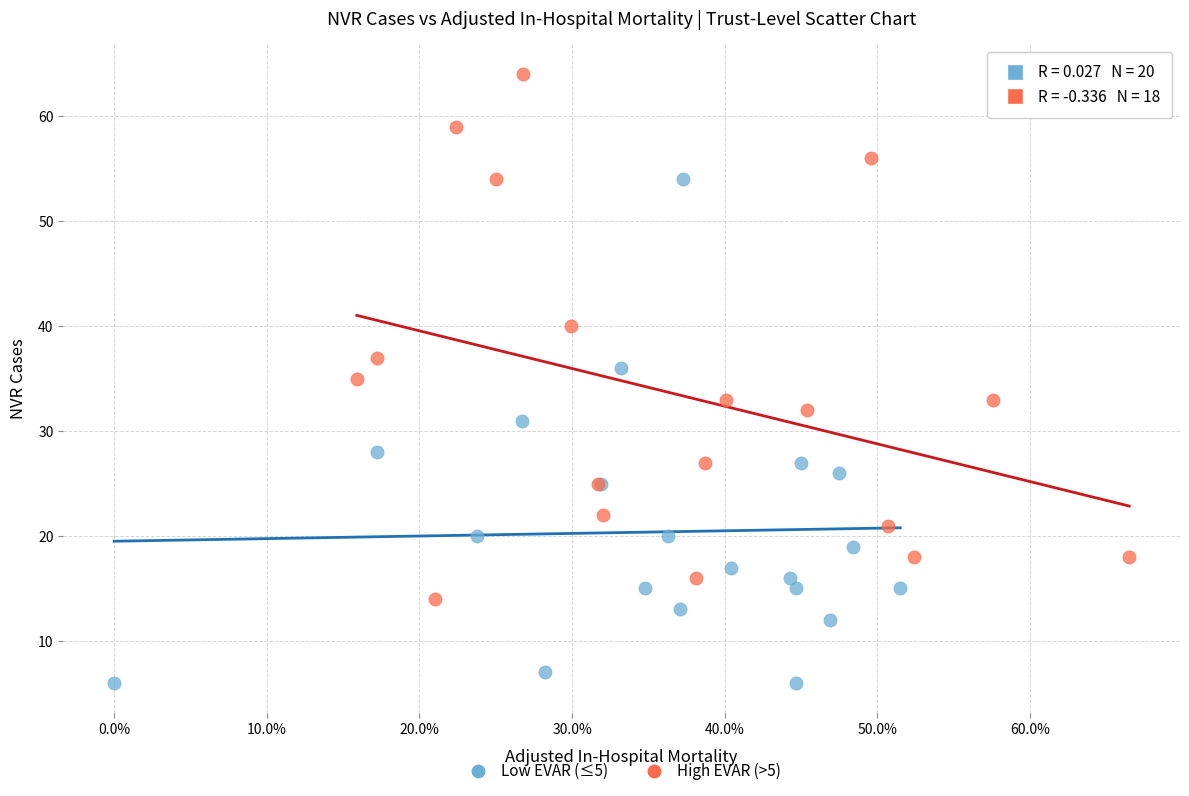

Which series has the widest spread of Y values?

High EVAR (>5)